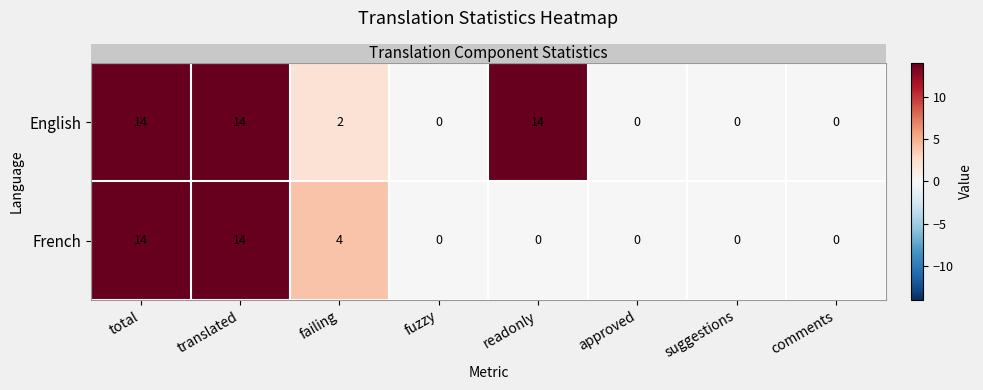

Between readonly and suggestions, which series saw the biggest shift?

English